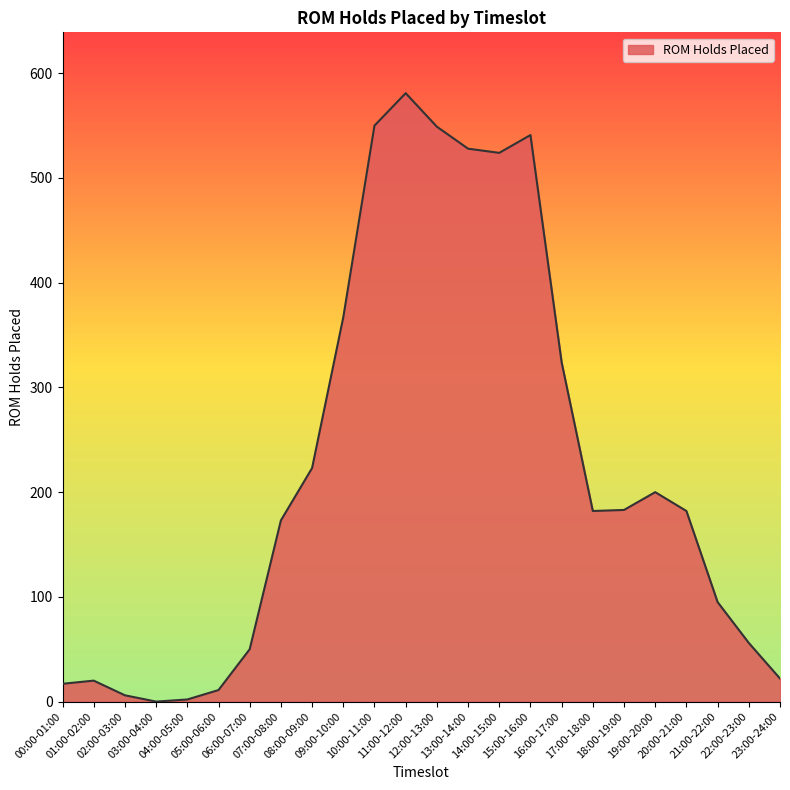

What is the greatest value displayed?

581